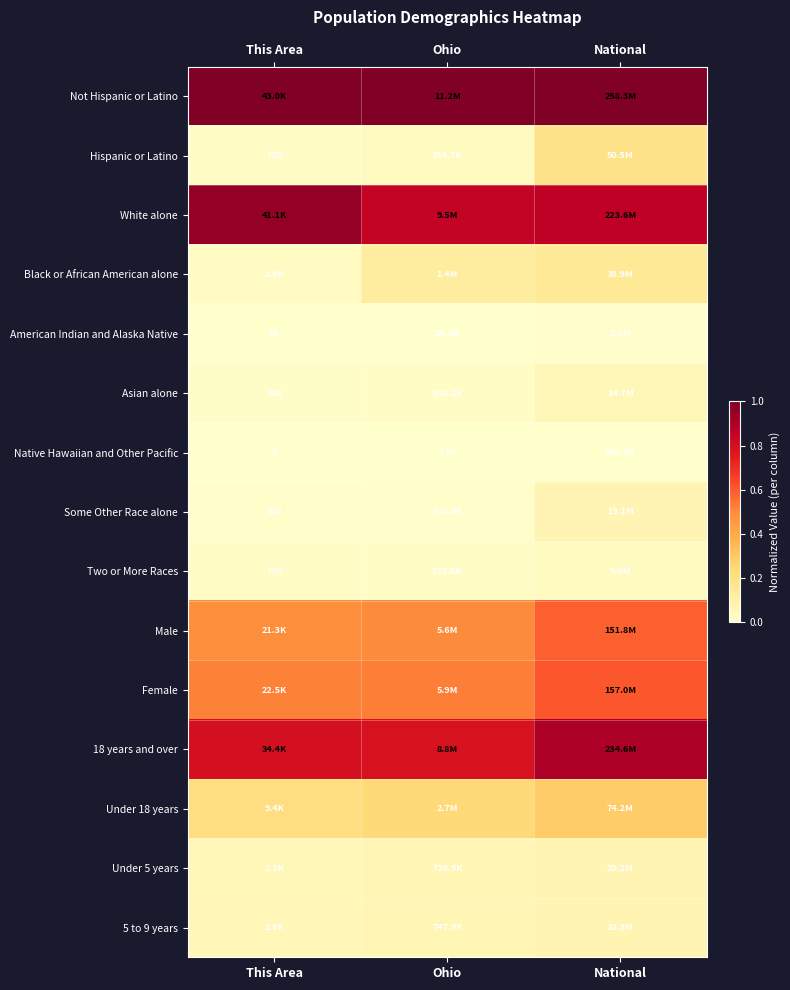

How many distinct data groups are displayed?

15